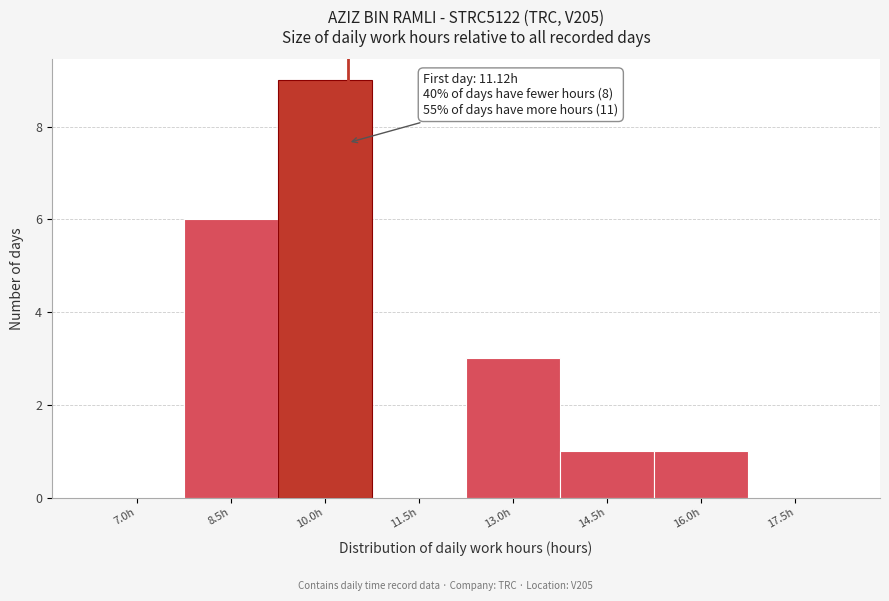

Reading left to right, extract all data points from this chart.

7.0h=0	8.5h=6	10.0h=9	11.5h=0	13.0h=3	14.5h=1	16.0h=1	17.5h=0